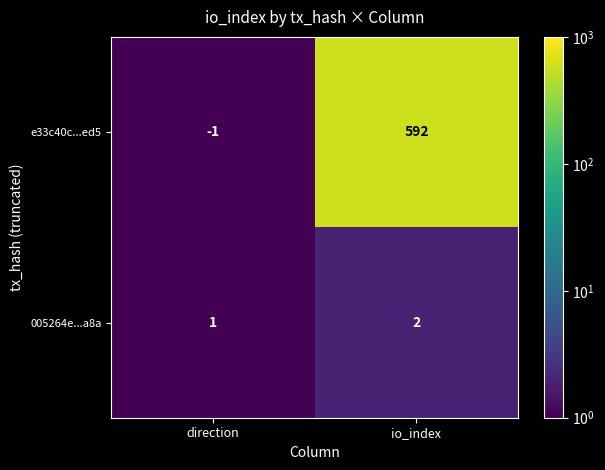

What is the average value of the e33c40c...ed5 series?

296